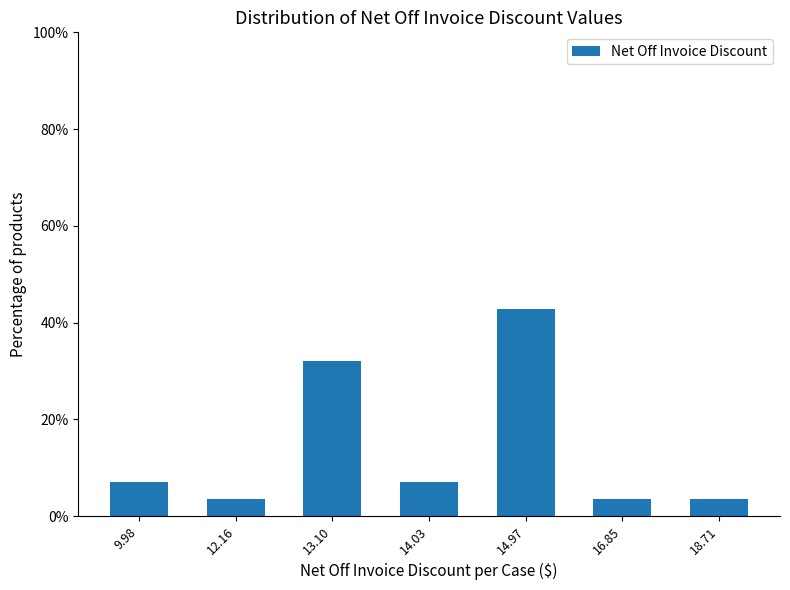

Reading left to right, extract all data points from this chart.

7.1	3.6	32.1	7.1	42.9	3.6	3.6